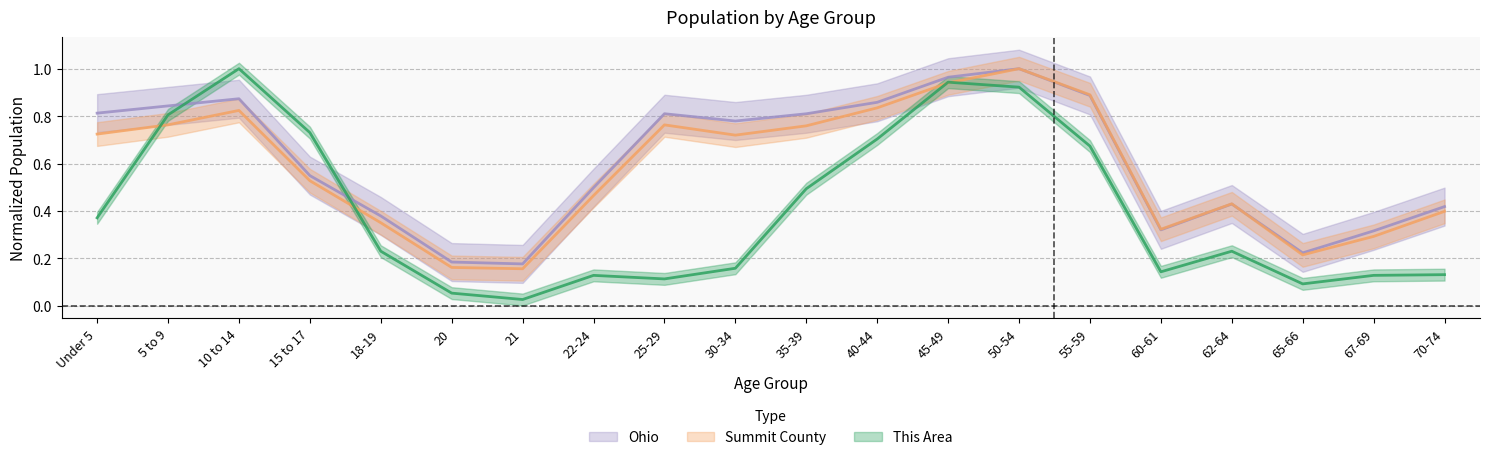

What is the maximum value for This Area?

1.0